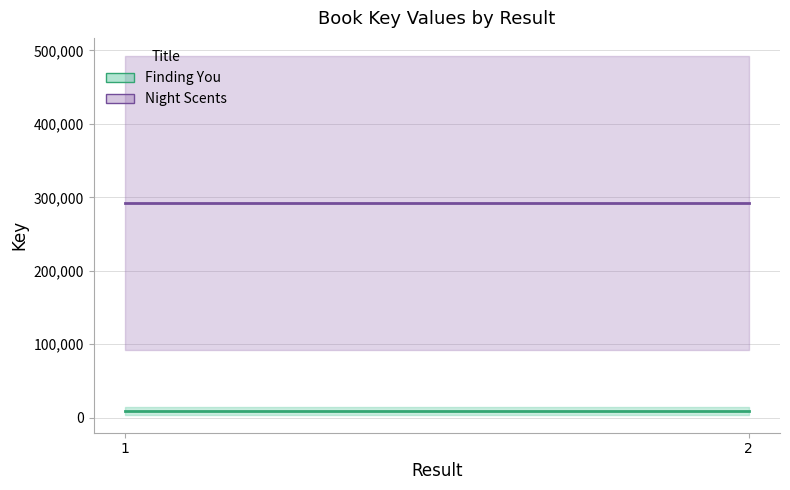

Reading left to right, what are all the values shown in this chart?

Finding You: 8814	8814
Night Scents: 292667	292667